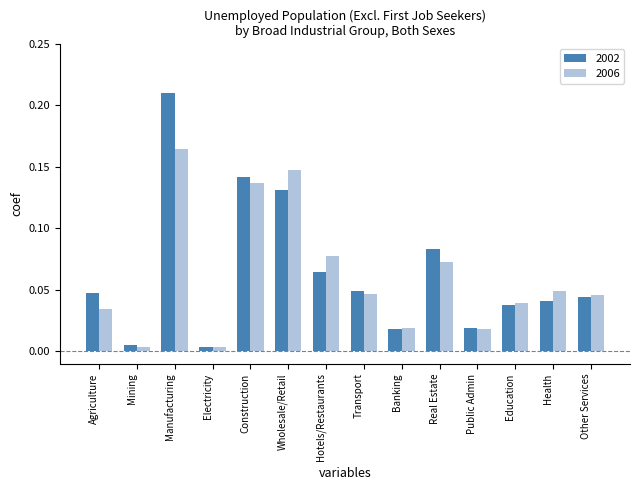

Which series changed the most between Agriculture and Wholesale/Retail?

2006